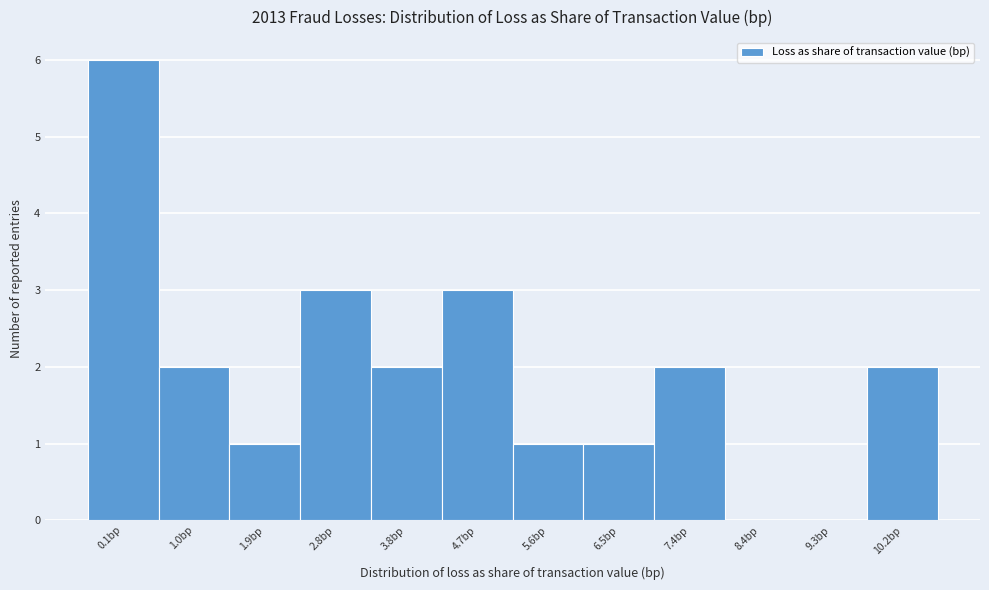

What is the greatest value displayed?

6